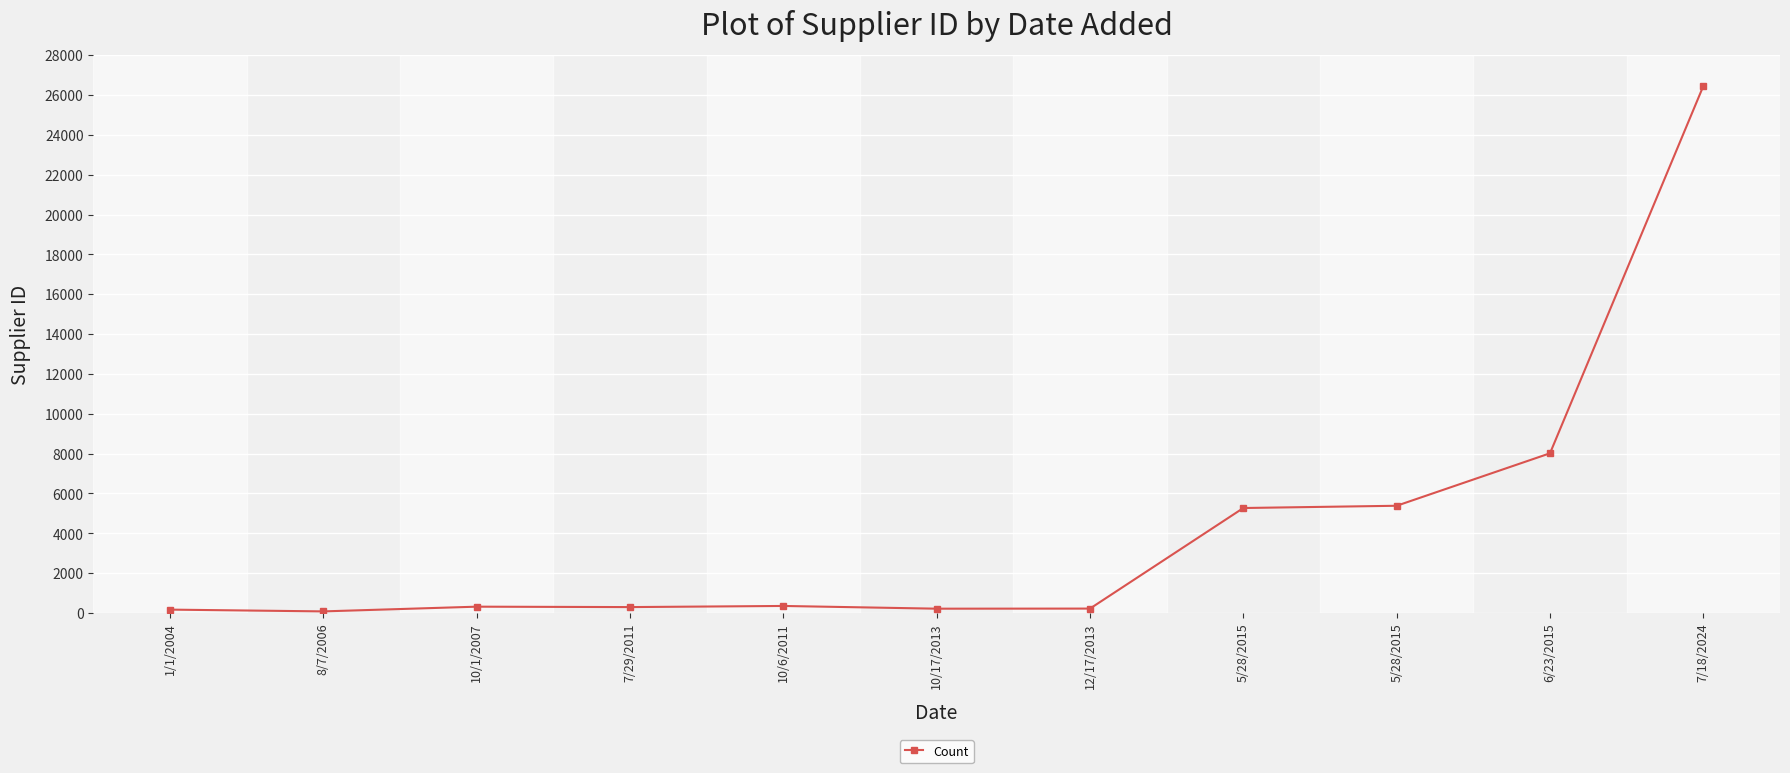

Count the number of categories in the chart.

11